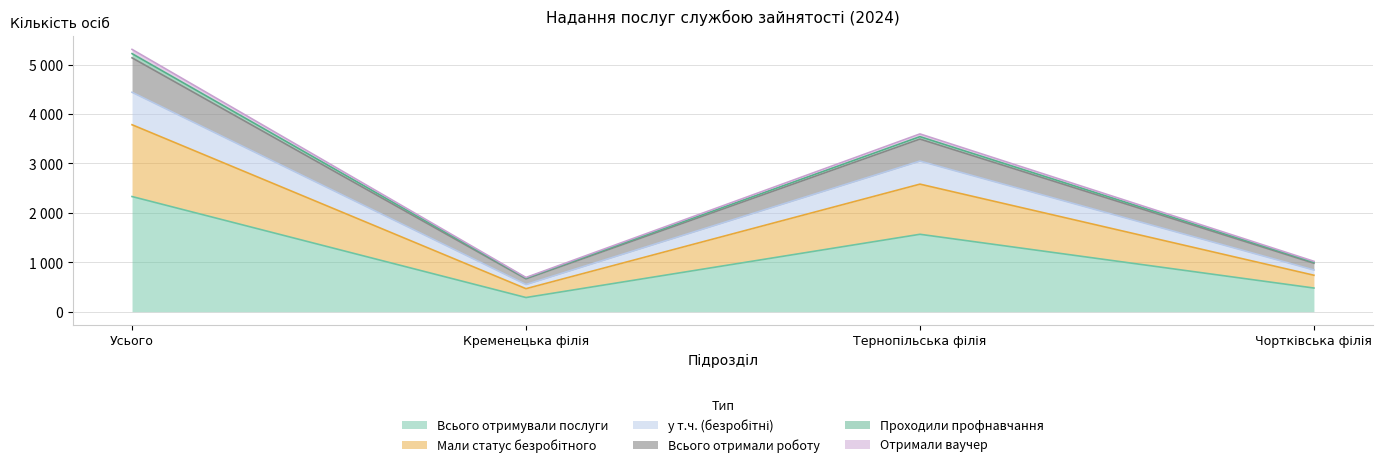

Does the chart have visible grid lines?

Yes